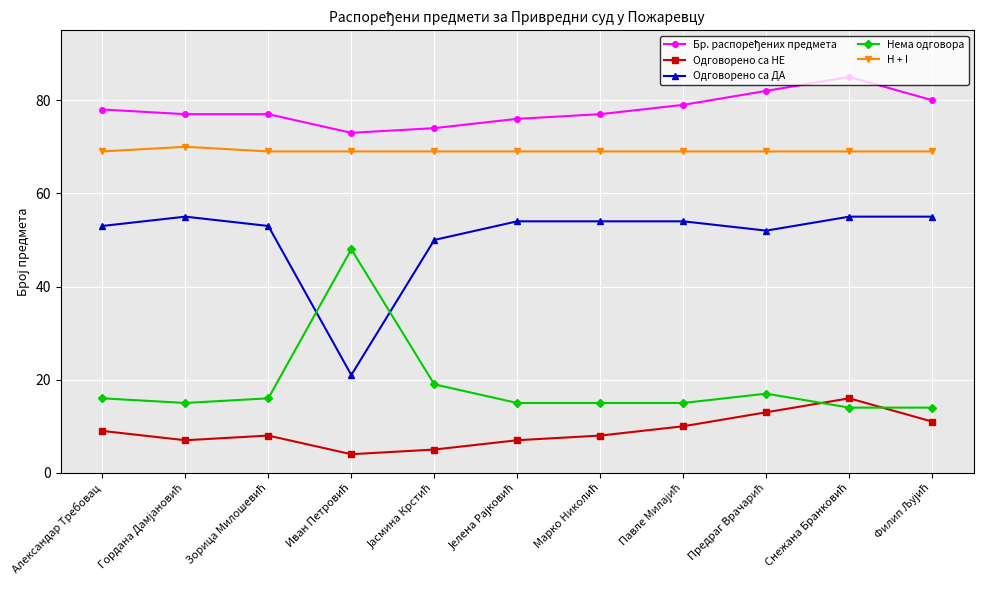

What is the highest value of the Одговорено са ДА series?

55